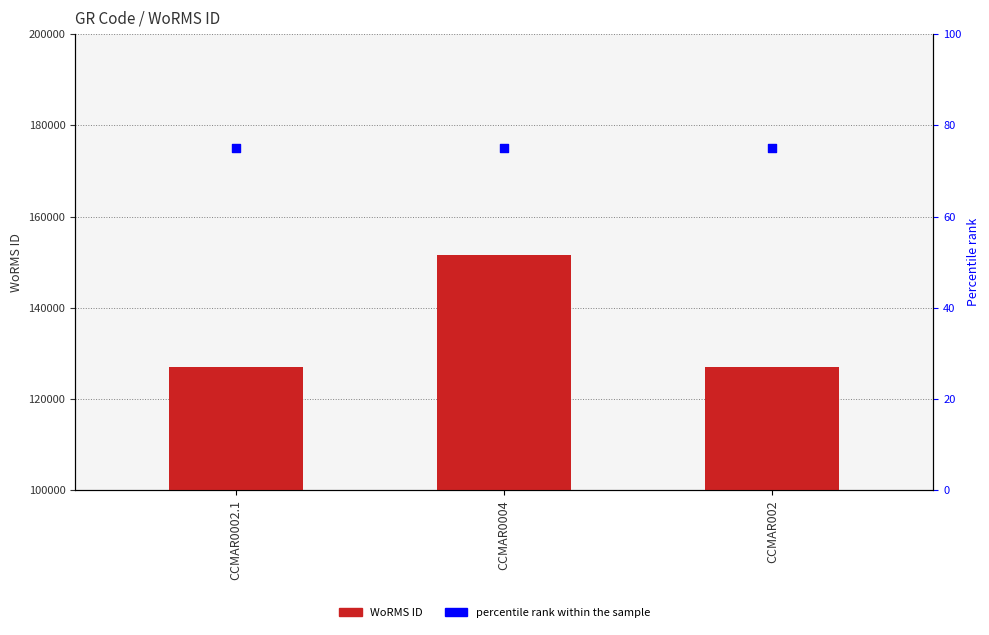

At how many categories does at least one series exceed 109857?

3